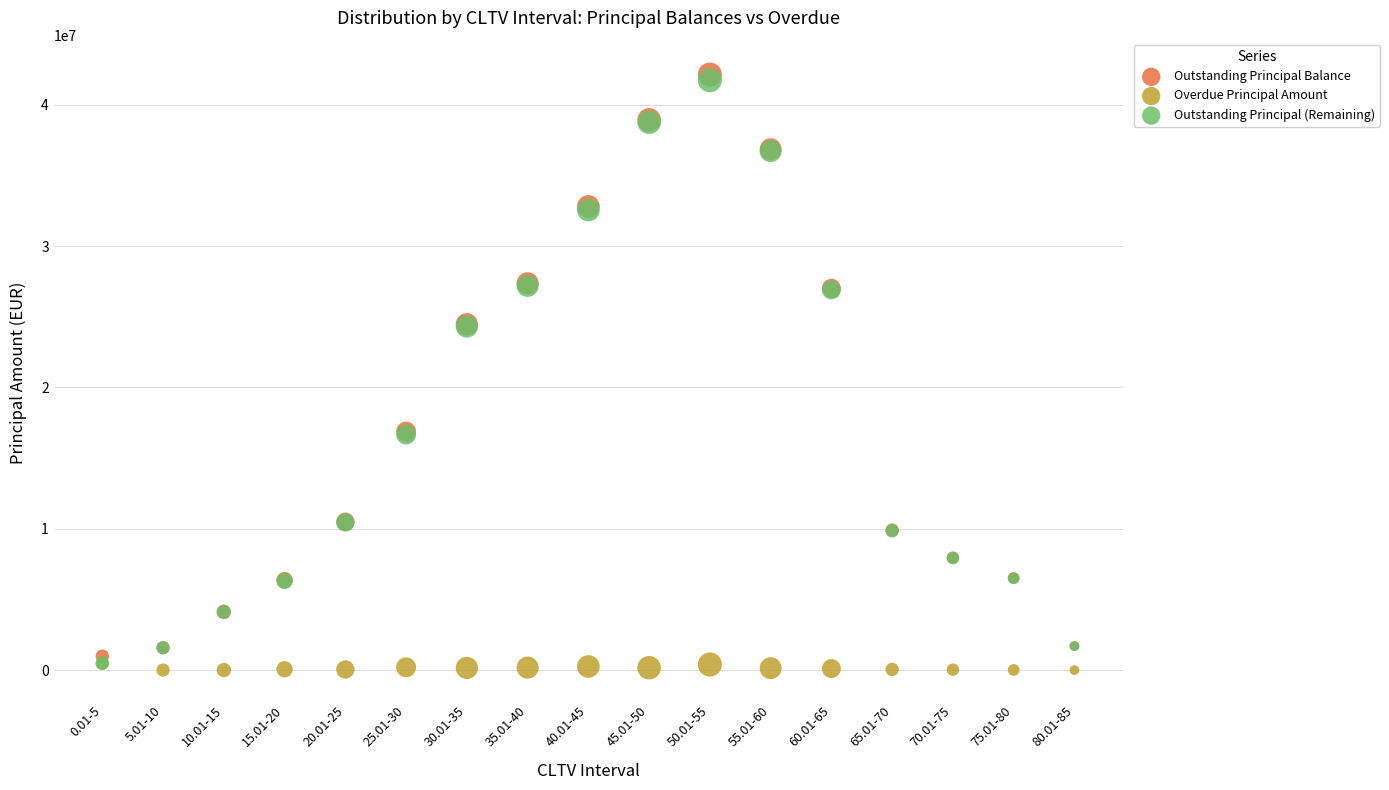

What are all the series names shown in the legend?

Outstanding Principal Balance, Overdue Principal Amount, Outstanding Principal (Remaining)